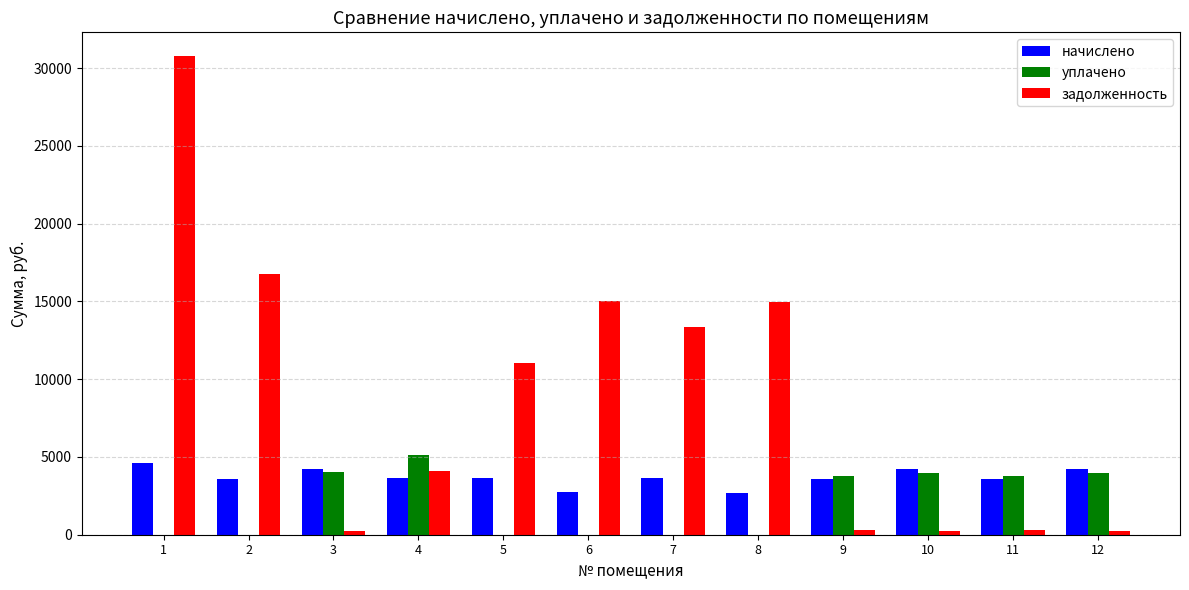

Where does the задолженность series first go above 11033?

1